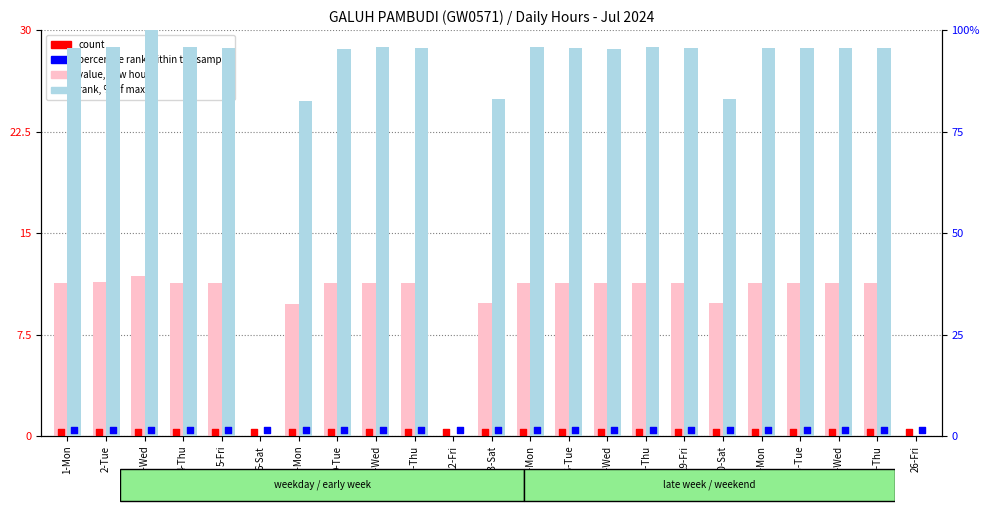

What is the total value across all series at 20-Sat?

94.7